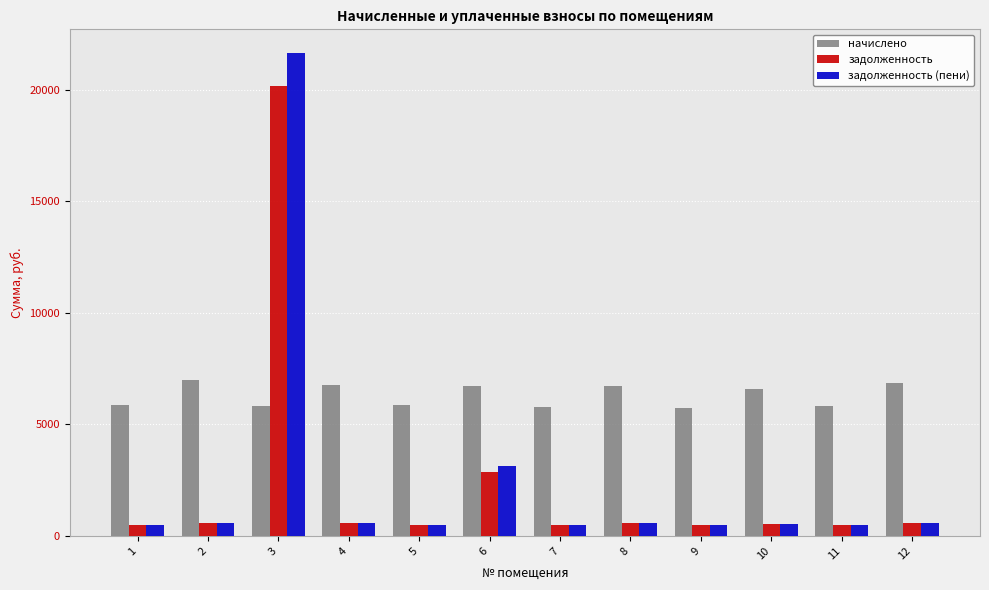

Which series has the widest spread of values?

задолженность (пени)